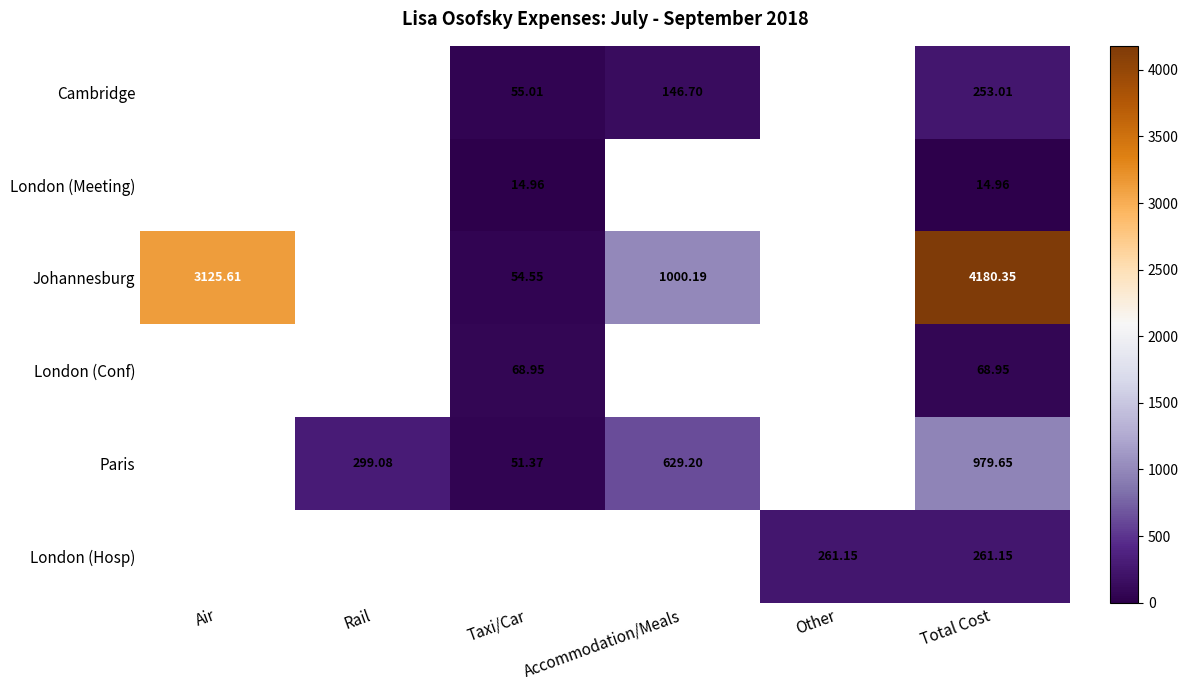

Which category has the highest value across all series?

Total Cost